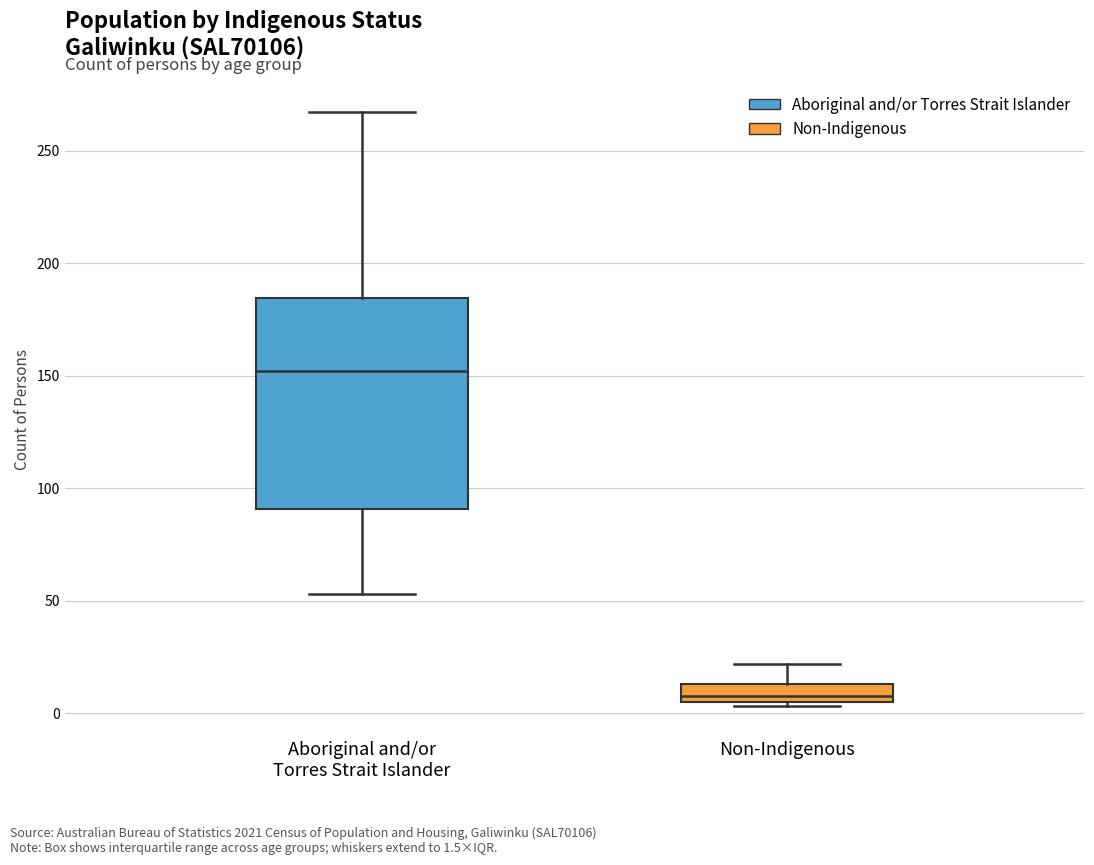

Where is the upper edge of the box for Non-Indigenous on the y-axis? The values are not printed on the chart, so give them approximately, as read against the axis.

15